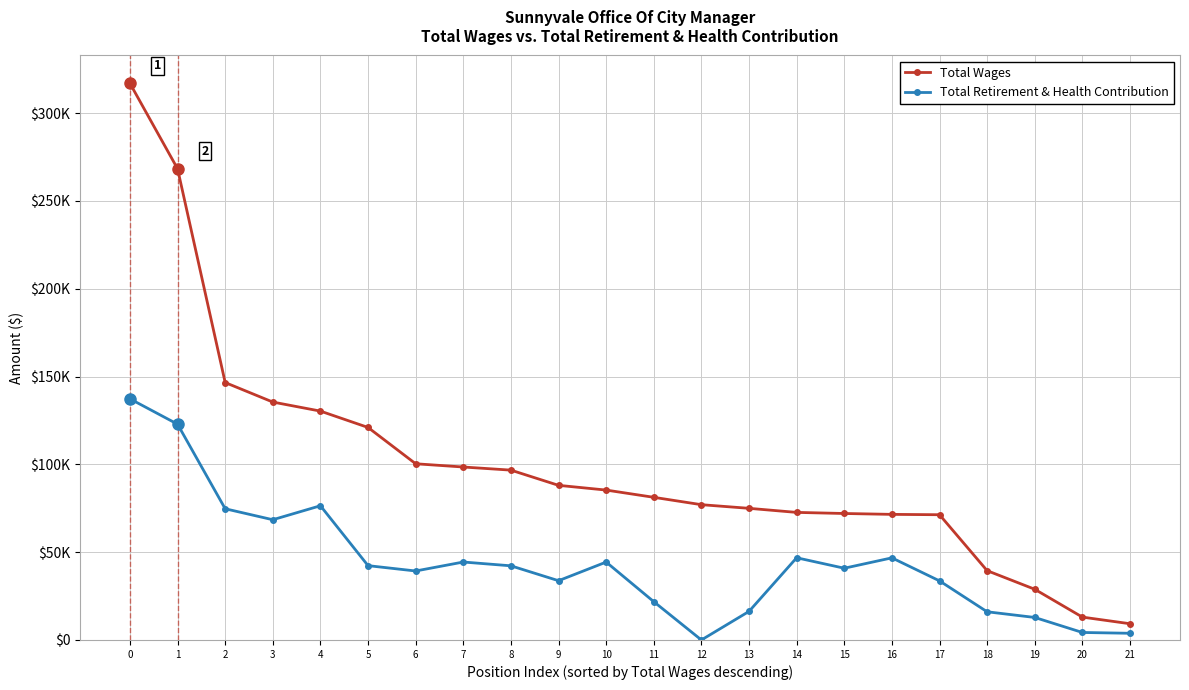

Reading left to right, what are all the values shown in this chart?

Total Wages: 0=316959	1=268317	2=146581	3=135471	4=130318	5=121007	6=100331	7=98483	8=96708	9=88048	10=85352	11=81230	12=77031	13=74959	14=72640	15=72018	16=71514	17=71313	18=39462	19=28871	20=13017	21=9245
Total Retirement & Health Contribution: 0=137308	1=122866	2=74715	3=68465	4=76426	5=42322	6=39282	7=44385	8=42226	9=33748	10=44359	11=21811	12=0	13=16272	14=46811	15=40853	16=46761	17=33653	18=16052	19=12819	20=4270	21=3810